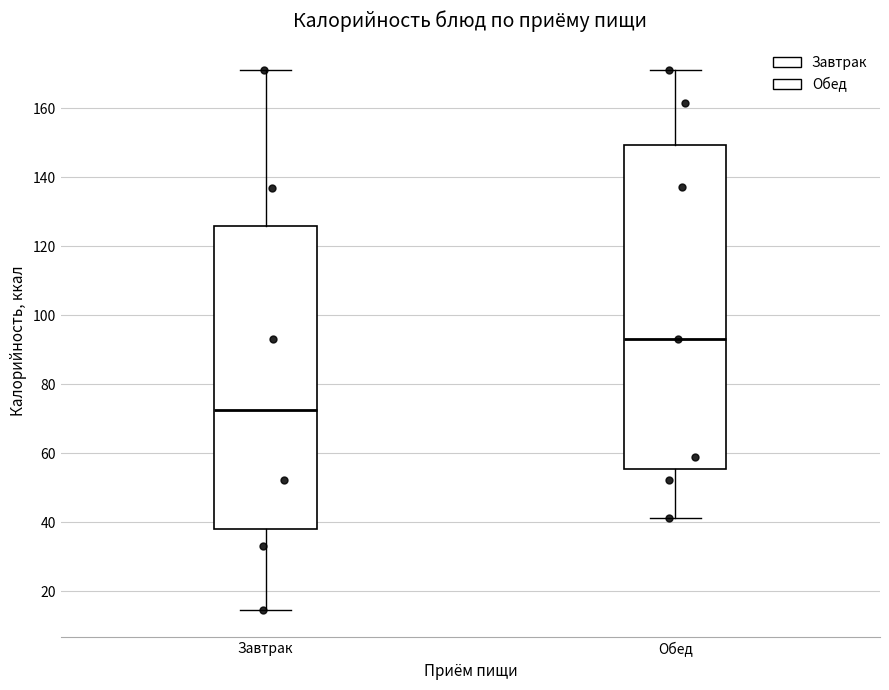

Reading left to right, read every box against the y-axis: the position of its median line, the range the box covers, and the ends of its whiskers. The values are not printed on the chart, so give them approximately, as read against the axis.

Завтрак: median 72, box 38 to 126, whiskers 14 to 172
Обед: median 94, box 56 to 150, whiskers 42 to 172